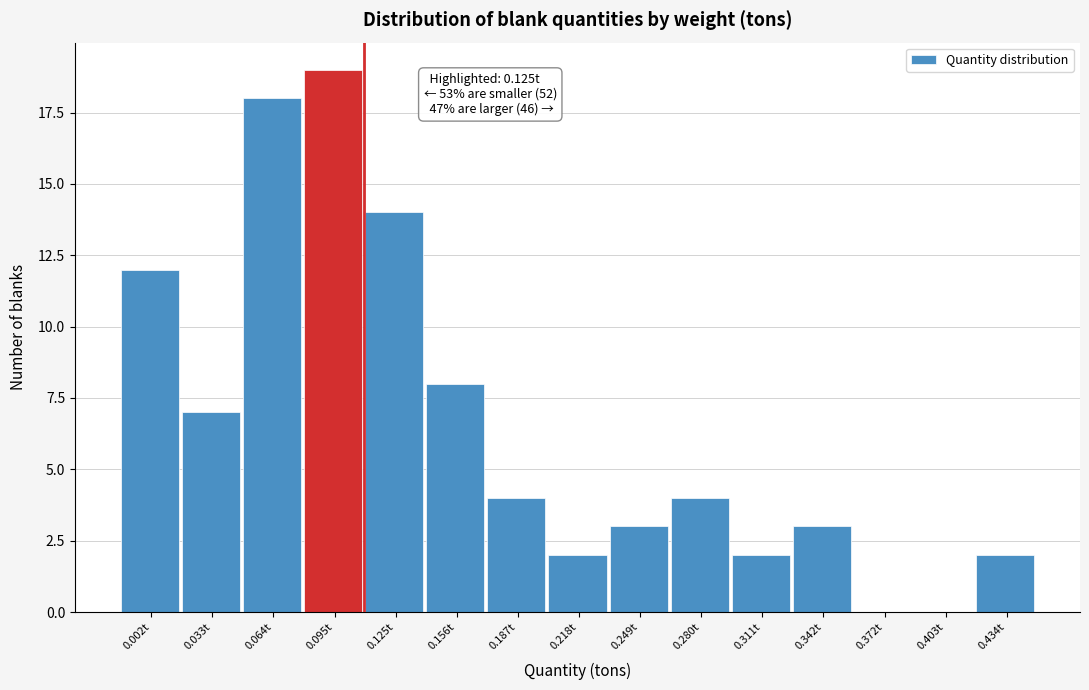

Reading left to right, extract all data points from this chart.

0.002t=12	0.033t=7	0.064t=18	0.095t=19	0.125t=14	0.156t=8	0.187t=4	0.218t=2	0.249t=3	0.280t=4	0.311t=2	0.342t=3	0.372t=0	0.403t=0	0.434t=2